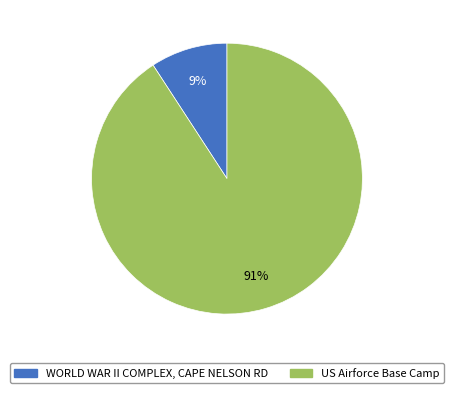

Combined, do US Airforce Base Camp and WORLD WAR II COMPLEX, CAPE NELSON RD account for over 50%?

Yes